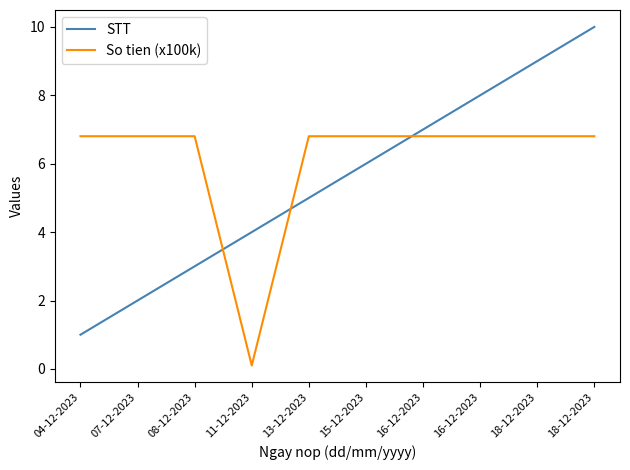

What are all the series names shown in the legend?

STT, So tien (x100k)